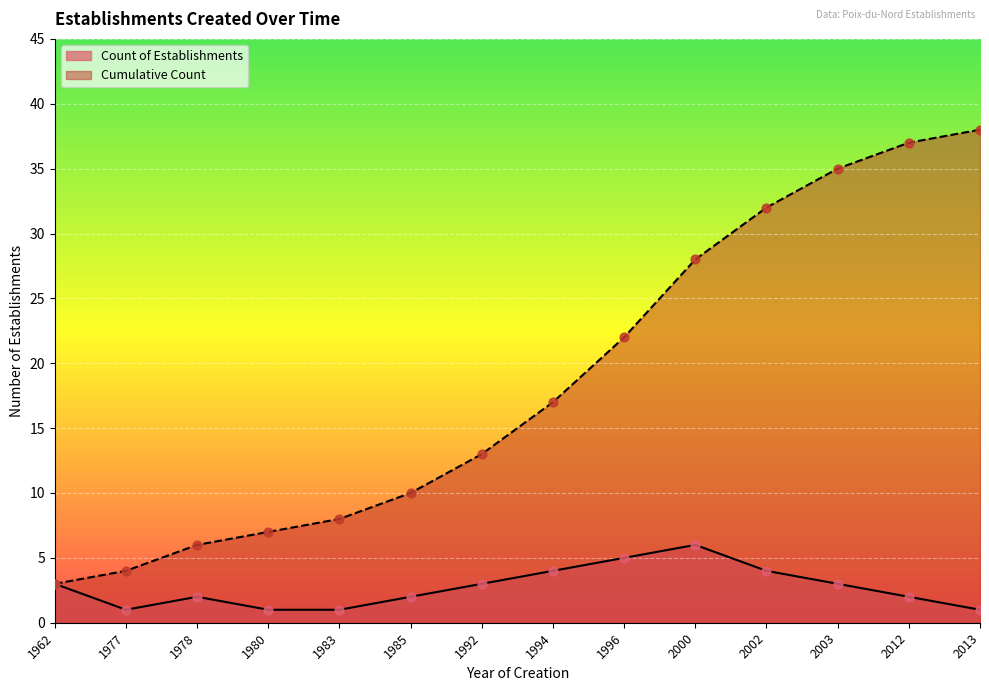

At which category is the sum across all series the highest?

2012